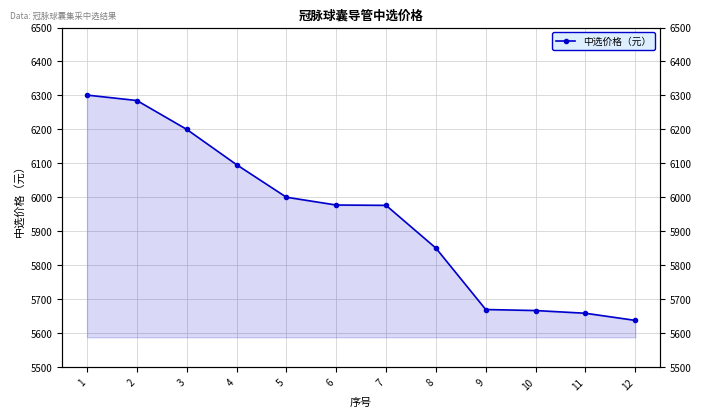

What is the sum of all values?

71315